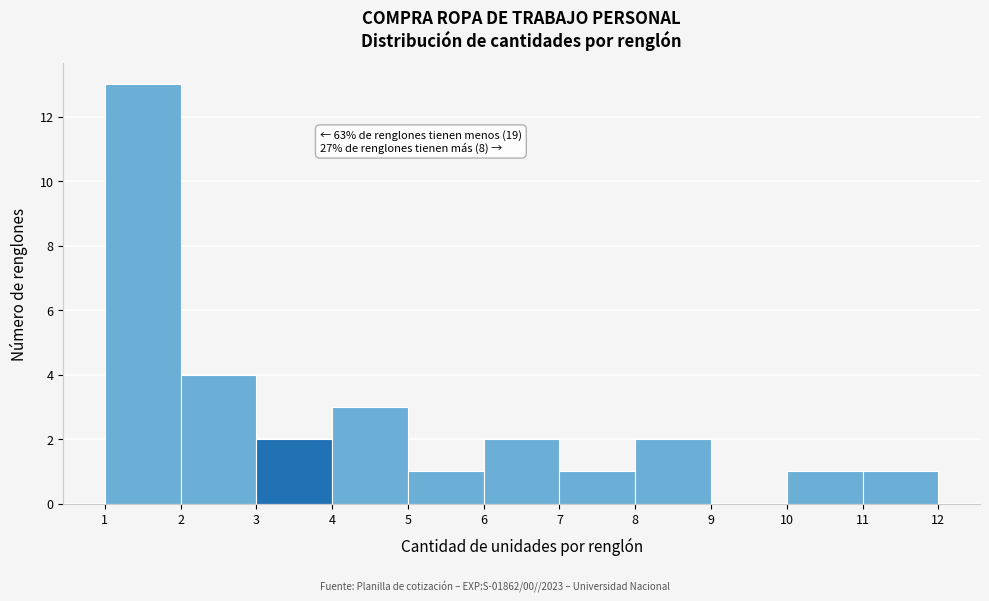

Which range on the x-axis has the tallest bar?

1 to 2